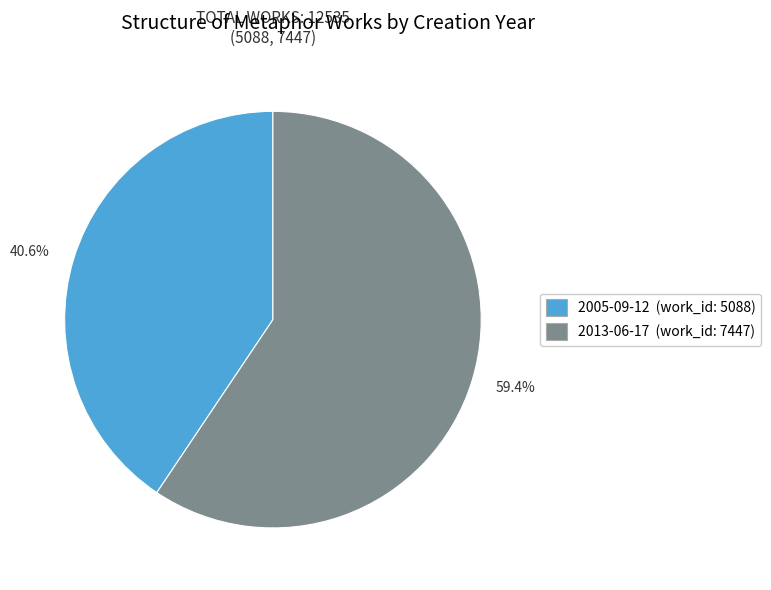

Between 40.6% and 59.4%, which is larger?

59.4%